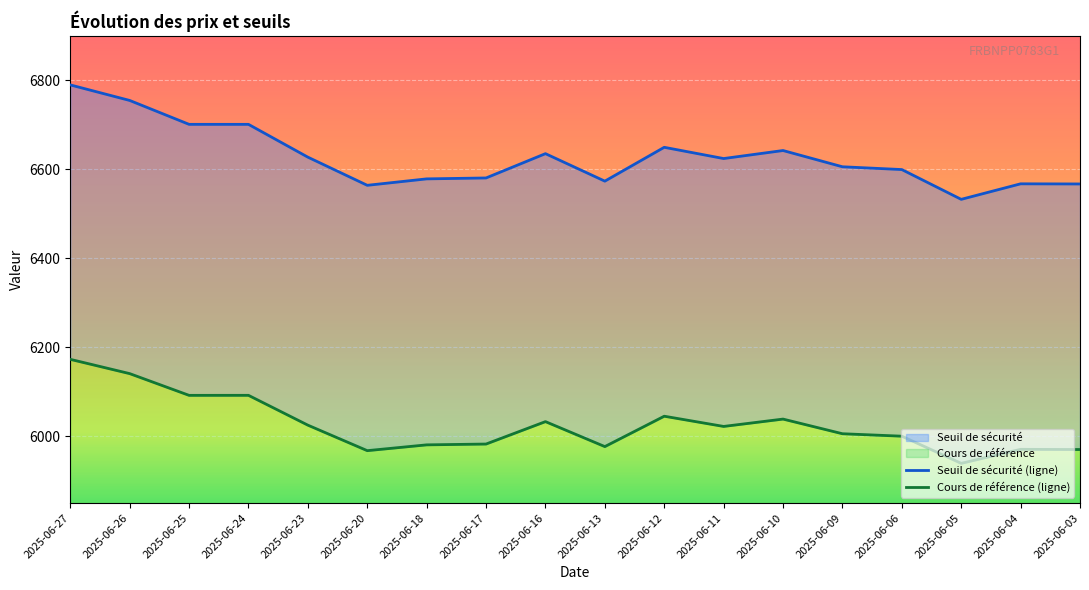

In Cours de référence (ligne), how many points are higher than both neighbors (excluding endpoints)?

5